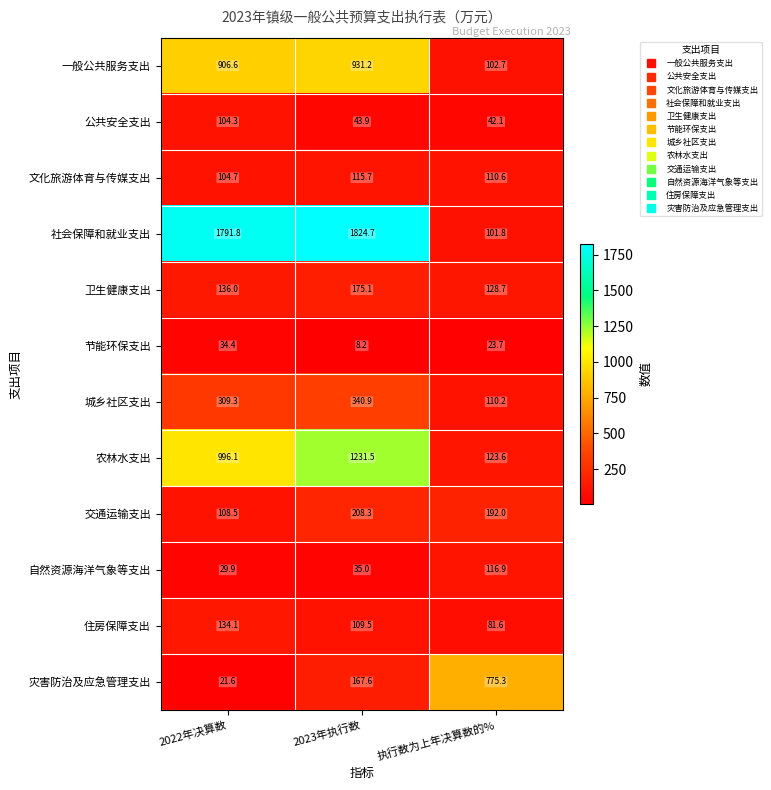

Which series has the largest total across all categories?

社会保障和就业支出